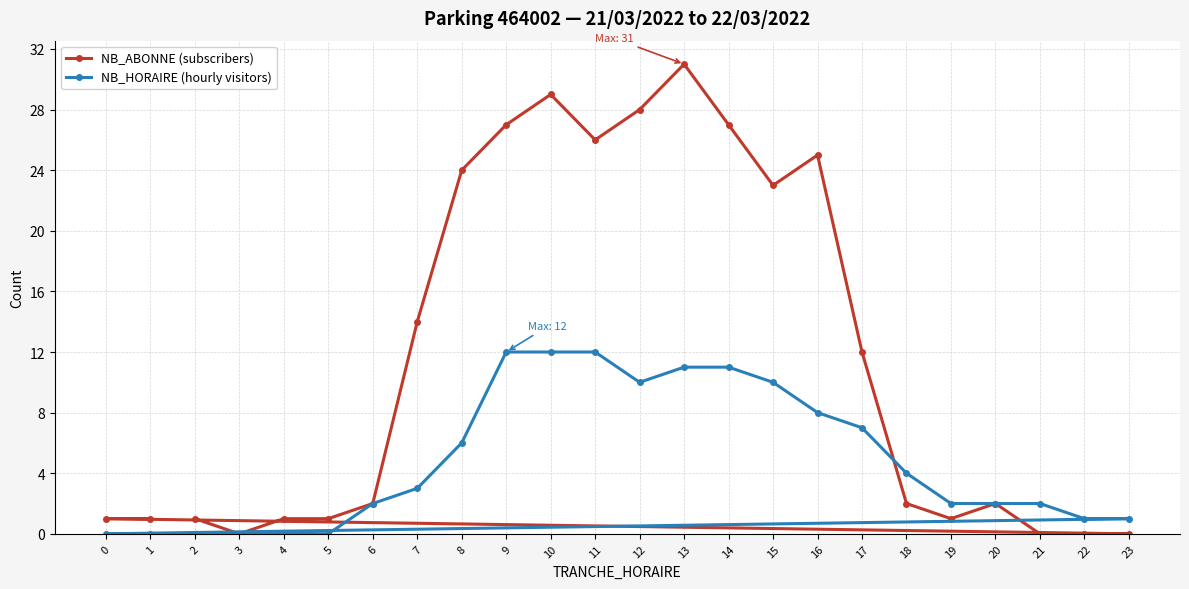

At which category does the chart reach its minimum across all series?

3